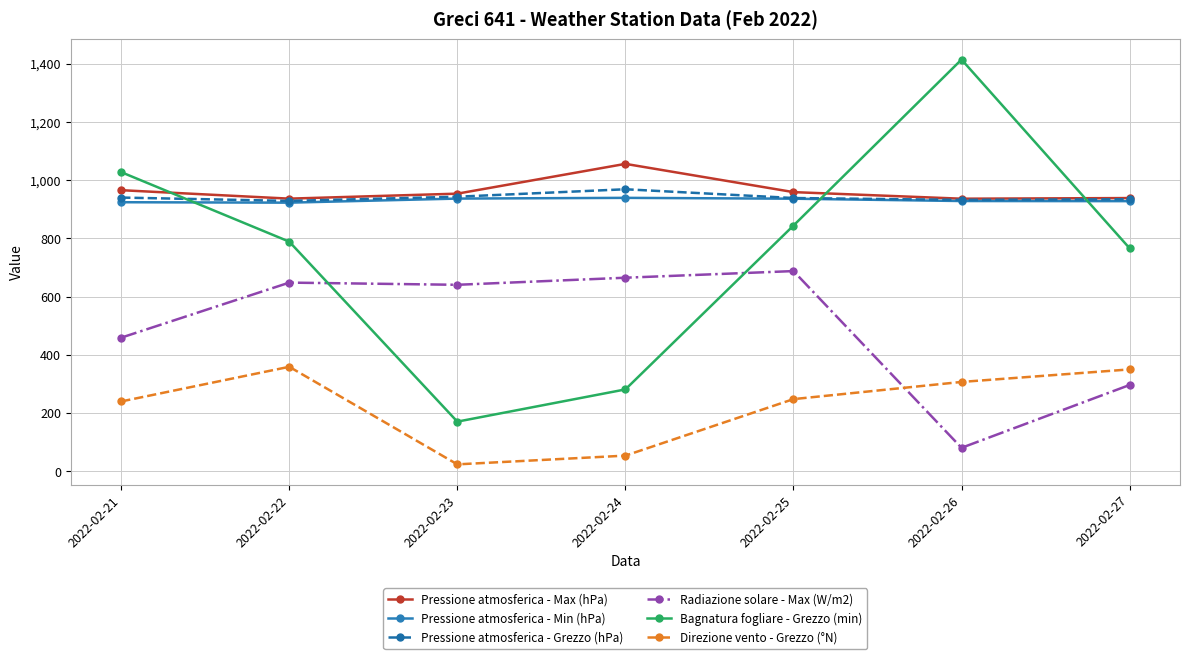

How many interior local peaks does the Pressione atmosferica - Max (hPa) series have?

1